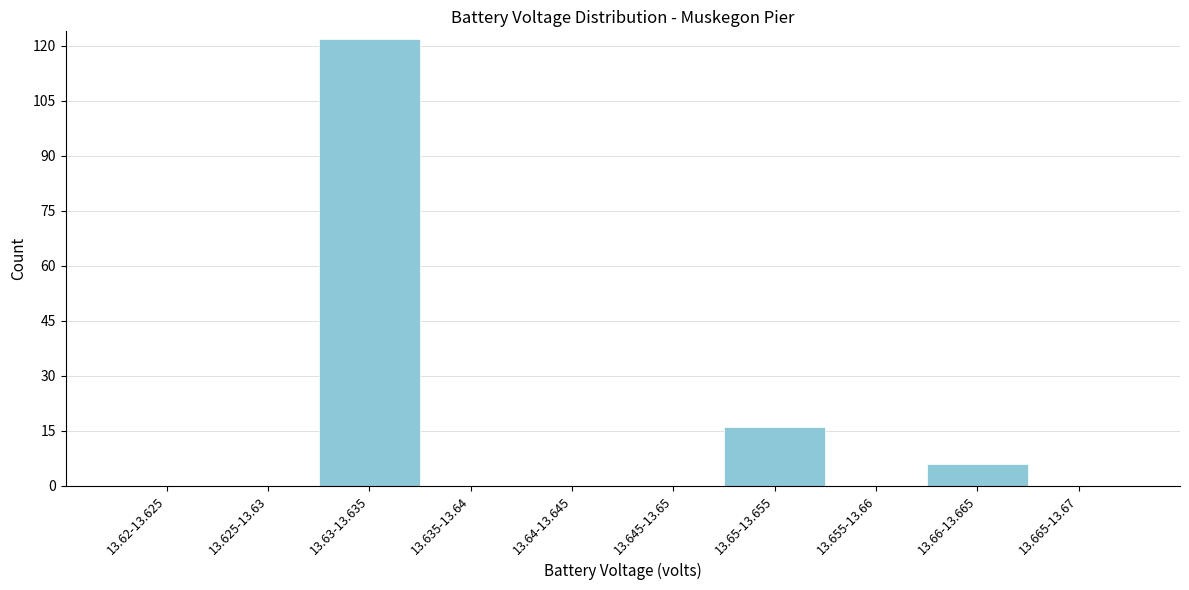

Reading left to right, extract all data points from this chart.

13.62-13.625=0	13.625-13.63=0	13.63-13.635=122	13.635-13.64=0	13.64-13.645=0	13.645-13.65=0	13.65-13.655=16	13.655-13.66=0	13.66-13.665=6	13.665-13.67=0